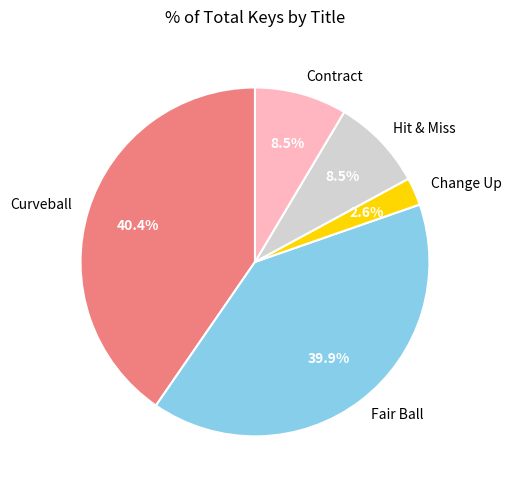

Combined, what portion of the pie is Contract and Change Up?

11.1%